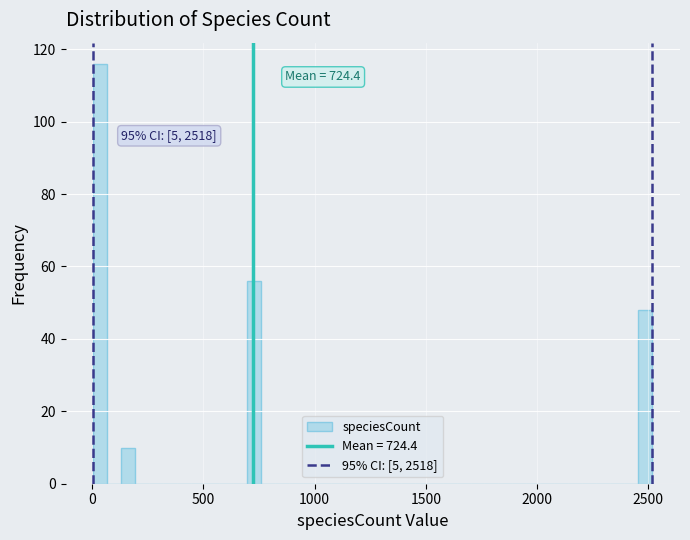

Read against the x-axis, roughly where is the centre of the tallest bar?

50